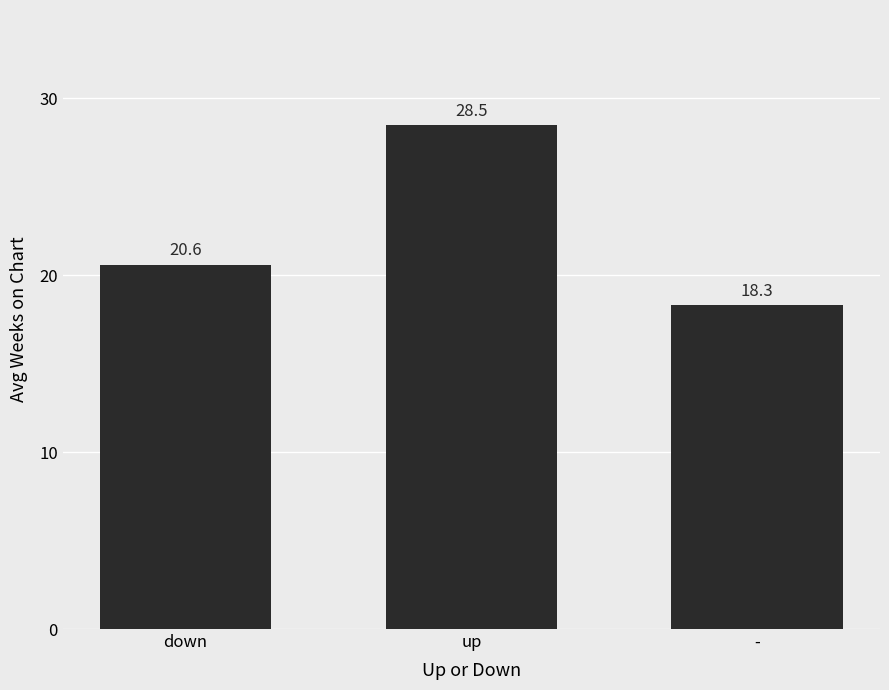

What position from the right is -?

1